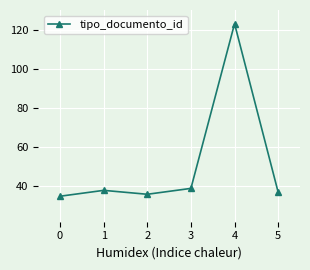

How many interior local peaks (higher than both neighbors) does the data have?

2